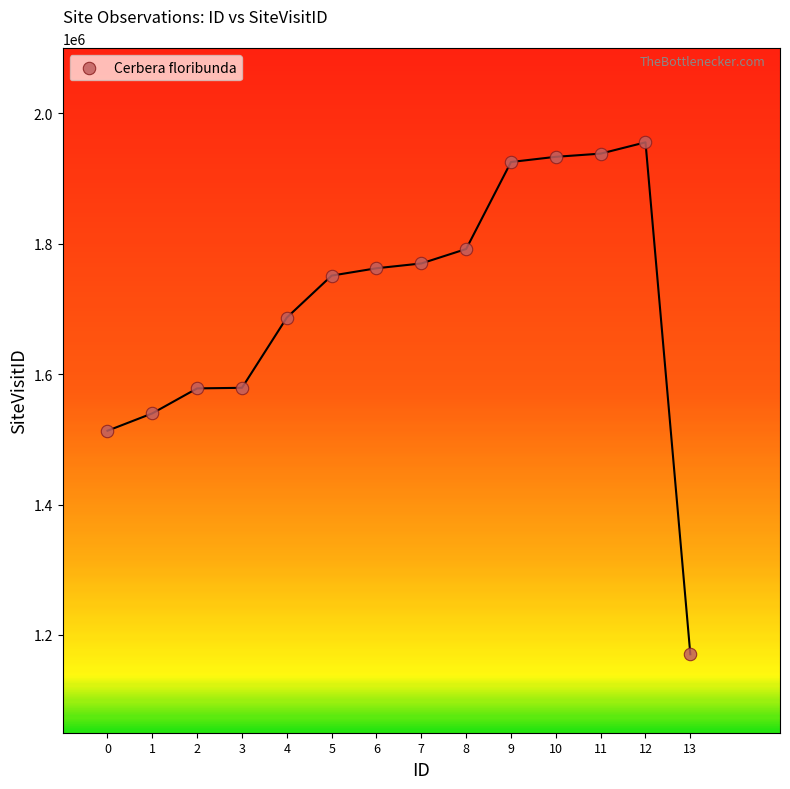

What is the range of Y values (max minus min)?

785357